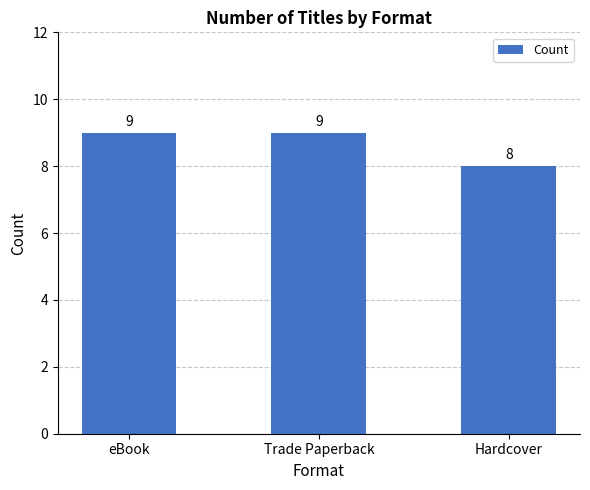

What position from the left is Trade Paperback?

2